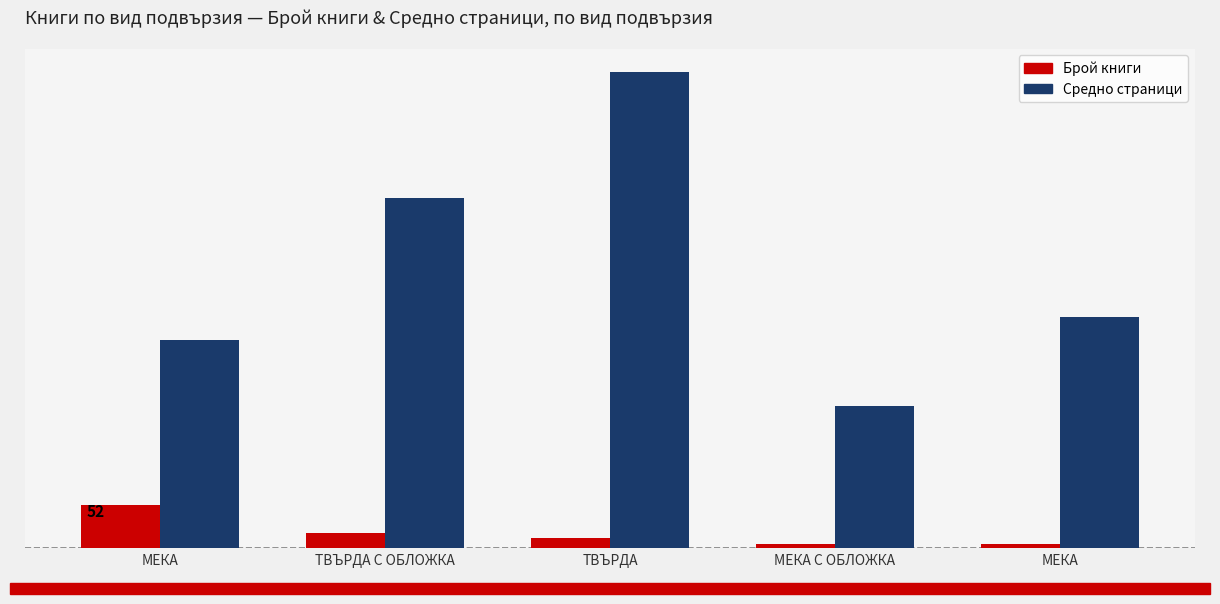

Are the bars grouped side by side (vs. stacked)?

Yes